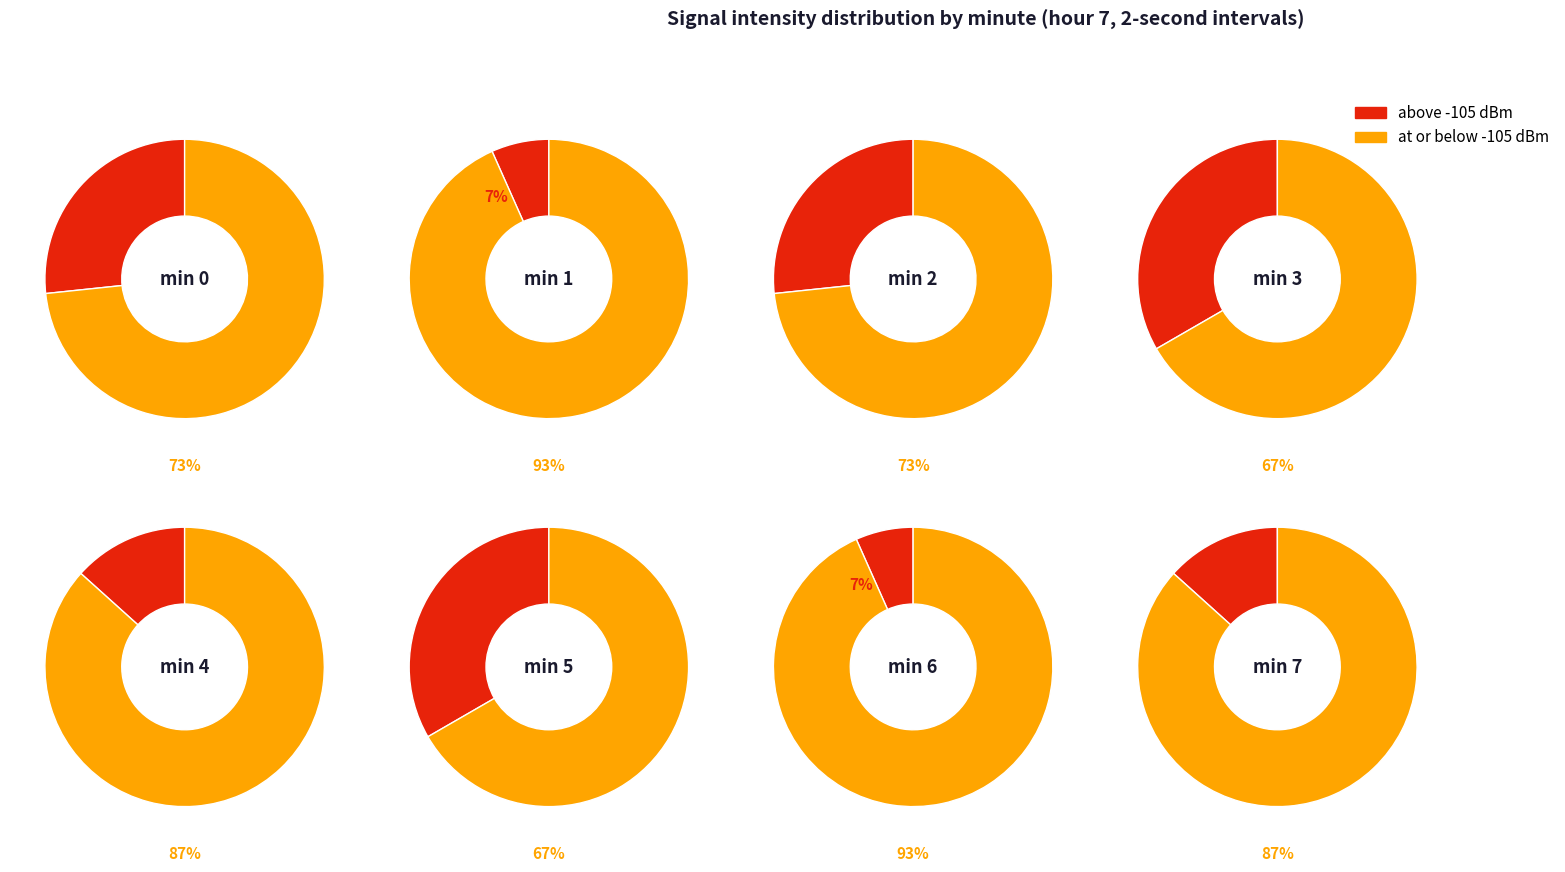

Which slice is the smallest?

1